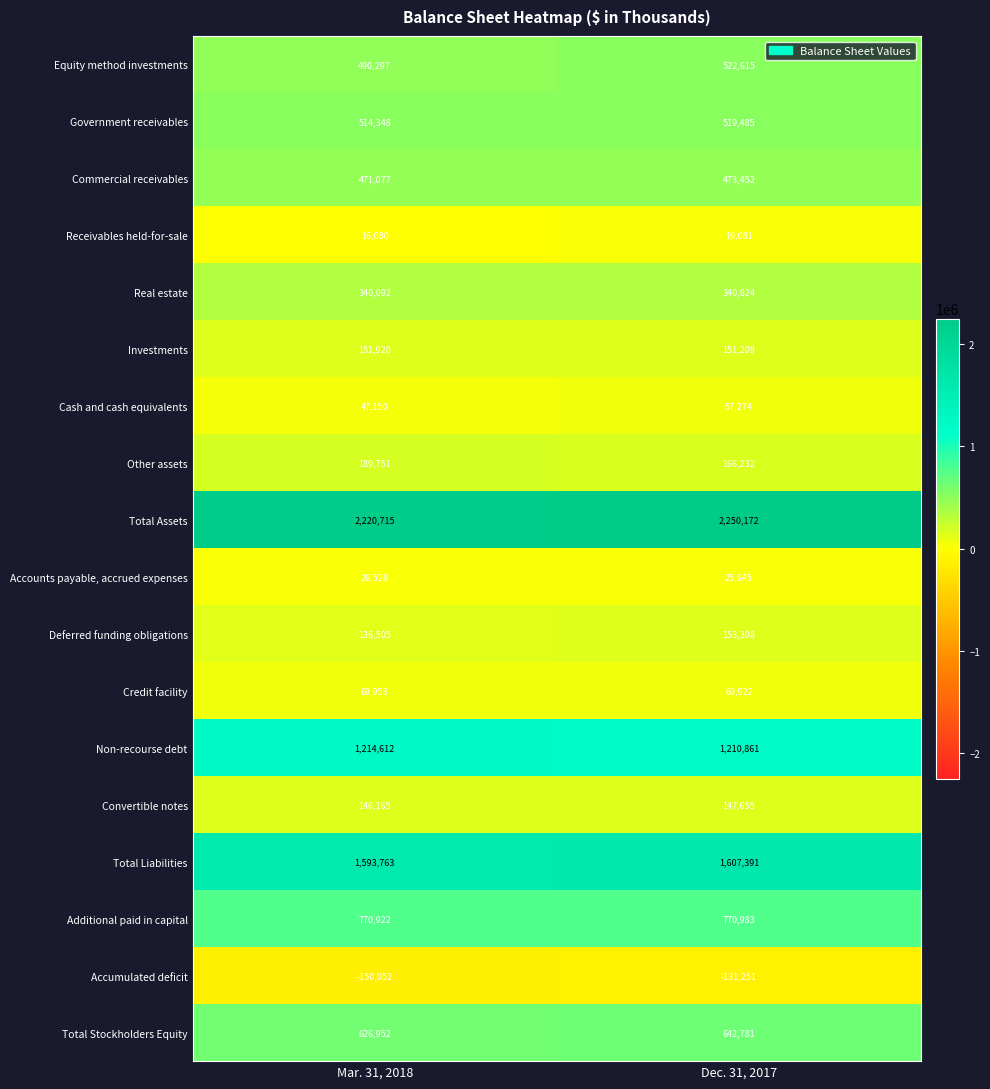

What is the approximate value of Commercial receivables at Dec. 31, 2017?

473452